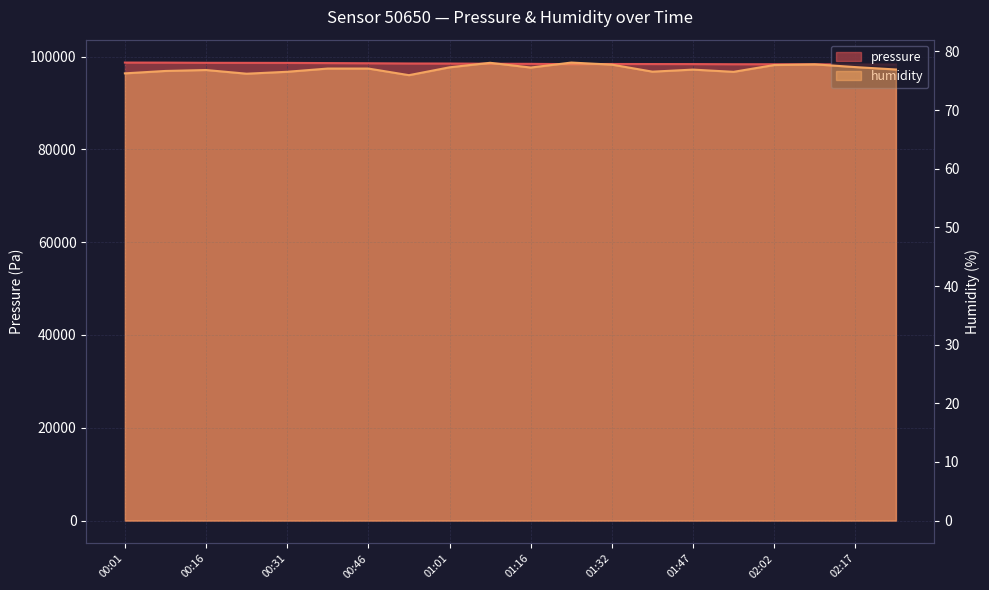

Reading right to left, transcribe all the data shown in this chart.

pressure: 02:25=98286.1	02:17=98298.6	02:09=98333.5	02:02=98347.8	01:54=98350.2	01:47=98382.5	01:39=98390.0	01:32=98404.8	01:24=98371.3	01:16=98434.3	01:09=98458.4	01:01=98500.8	00:54=98510.2	00:46=98558.3	00:39=98598.1	00:31=98637.0	00:24=98646.4	00:16=98656.1	00:08=98695.2	00:01=98708.7
humidity: 02:25=76.9	02:17=77.3	02:09=77.8	02:02=77.7	01:54=76.5	01:47=76.9	01:39=76.5	01:32=77.8	01:24=78.1	01:16=77.2	01:09=78.1	01:01=77.3	00:54=76.0	00:46=77.1	00:39=77.1	00:31=76.5	00:24=76.2	00:16=76.8	00:08=76.7	00:01=76.3